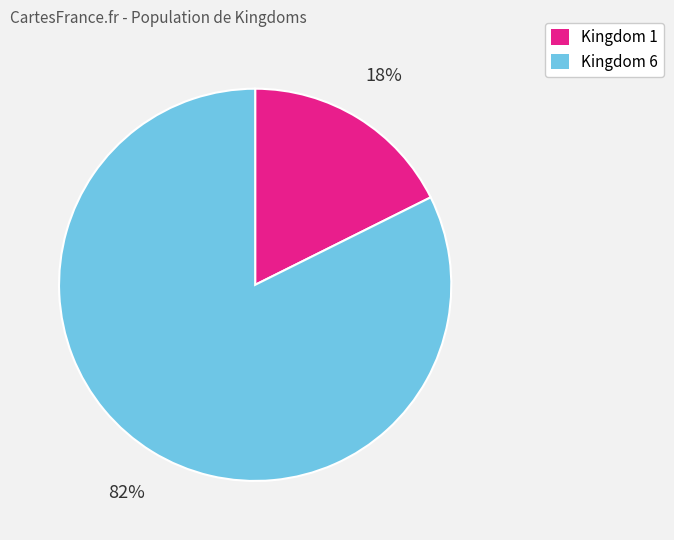

To the nearest percent, what percentage of the pie is Kingdom 1?

18%